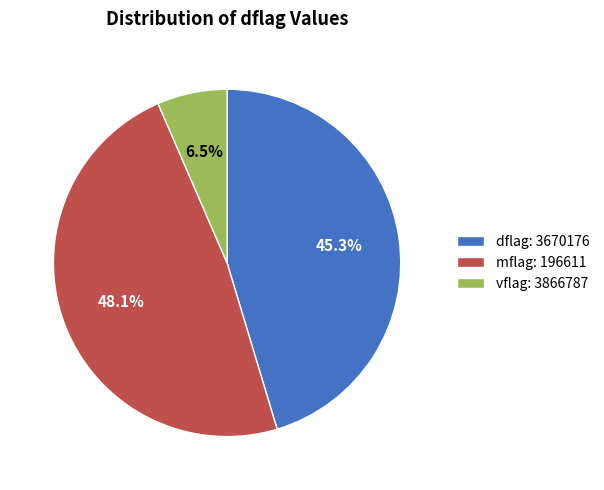

Does dflag: 3670176 account for over 50% of the chart?

No